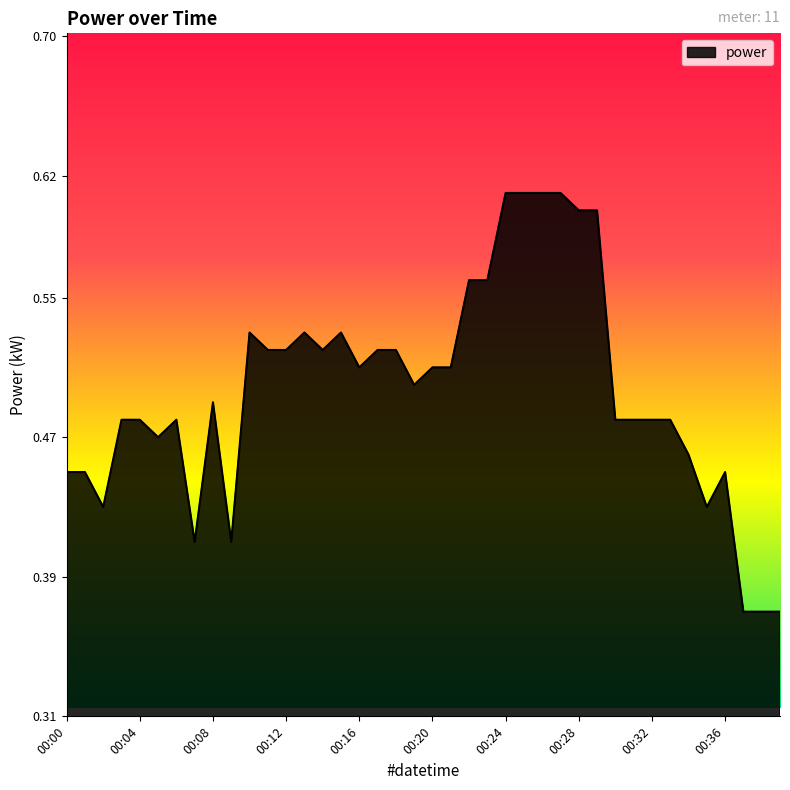

What is the sum of all values?

19.9